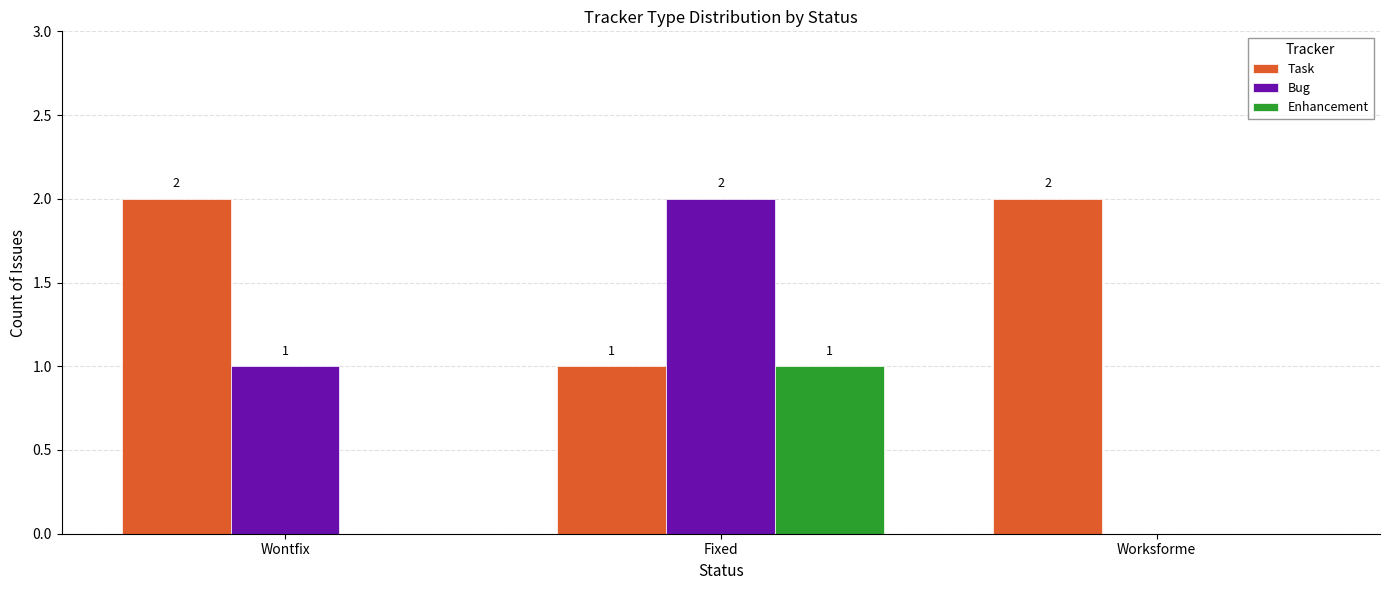

Is it true that Task equals 2 at Worksforme?

True